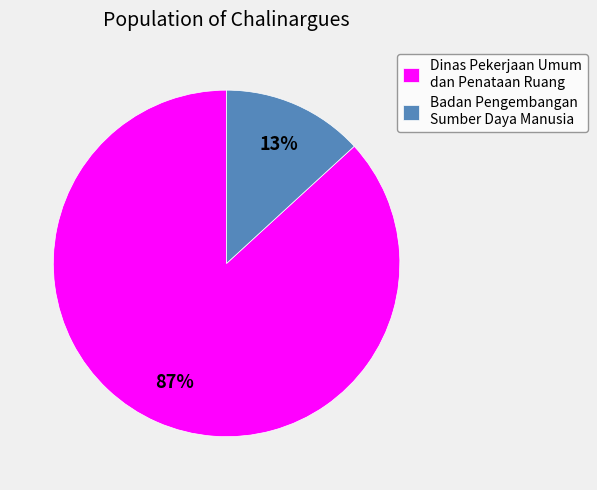

To the nearest percent, what portion does Dinas Pekerjaan Umum dan Penataan Ruang represent?

87%